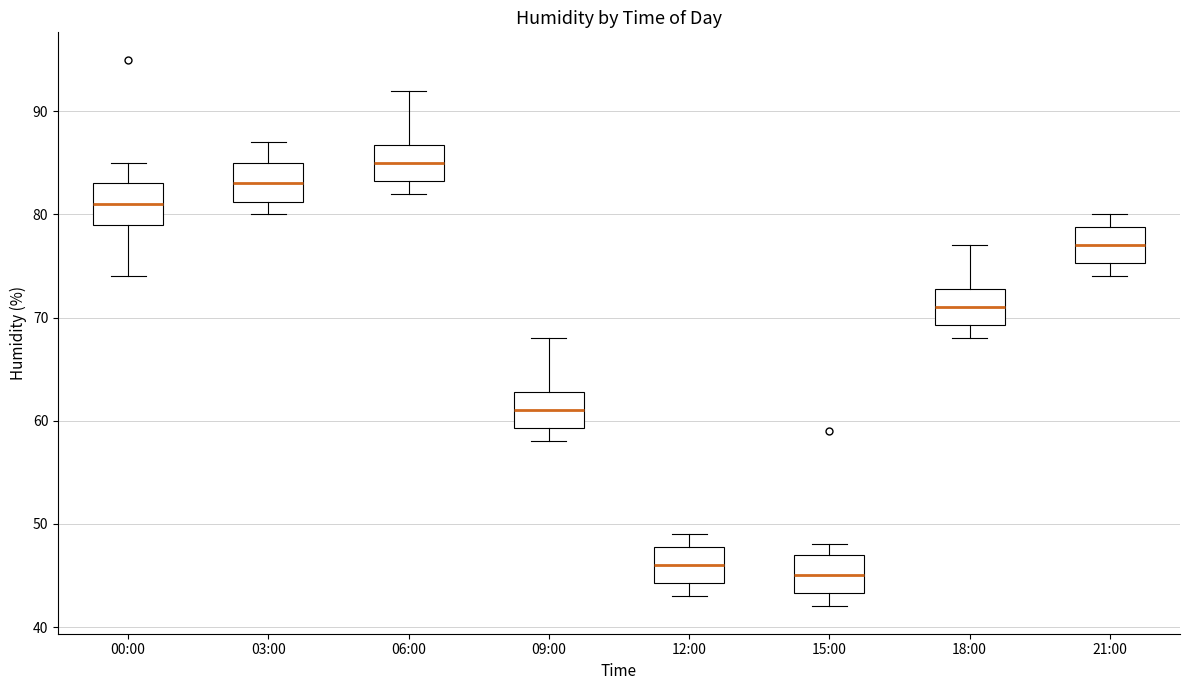

Reading left to right, transcribe this box plot: for each box, give where its median line is, the range the box spans, and where its two whiskers end, as read against the y-axis. The values are not printed on the chart, so give them approximately, as read against the axis.

00:00: median 81, box 79 to 83, whiskers 74 to 85
03:00: median 83, box 81 to 85, whiskers 80 to 87
06:00: median 85, box 83 to 87, whiskers 82 to 92
09:00: median 61, box 59 to 63, whiskers 58 to 68
12:00: median 46, box 44 to 48, whiskers 43 to 49
15:00: median 45, box 43 to 47, whiskers 42 to 48
18:00: median 71, box 69 to 73, whiskers 68 to 77
21:00: median 77, box 75 to 79, whiskers 74 to 80